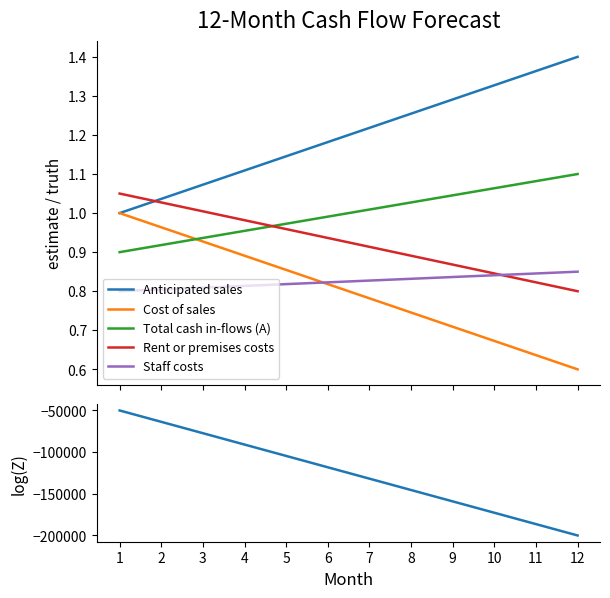

Reading right to left, list all the values displayed in this chart.

Anticipated sales: 12=1.4	11=1.4	10=1.3	9=1.3	8=1.3	7=1.2	6=1.2	5=1.1	4=1.1	3=1.1	2=1.0	1=1.0
Cost of sales: 12=0.6	11=0.6	10=0.7	9=0.7	8=0.7	7=0.8	6=0.8	5=0.9	4=0.9	3=0.9	2=1.0	1=1.0
Total cash in-flows (A): 12=1.1	11=1.1	10=1.1	9=1.0	8=1.0	7=1.0	6=1.0	5=1.0	4=1.0	3=0.9	2=0.9	1=0.9
Rent or premises costs: 12=0.8	11=0.8	10=0.8	9=0.9	8=0.9	7=0.9	6=0.9	5=1.0	4=1.0	3=1.0	2=1.0	1=1.1
Staff costs: 12=0.8	11=0.8	10=0.8	9=0.8	8=0.8	7=0.8	6=0.8	5=0.8	4=0.8	3=0.8	2=0.8	1=0.8
Net cash flow: 12=-200000.0	11=-186363.6	10=-172727.3	9=-159090.9	8=-145454.5	7=-131818.2	6=-118181.8	5=-104545.5	4=-90909.1	3=-77272.7	2=-63636.4	1=-50000.0